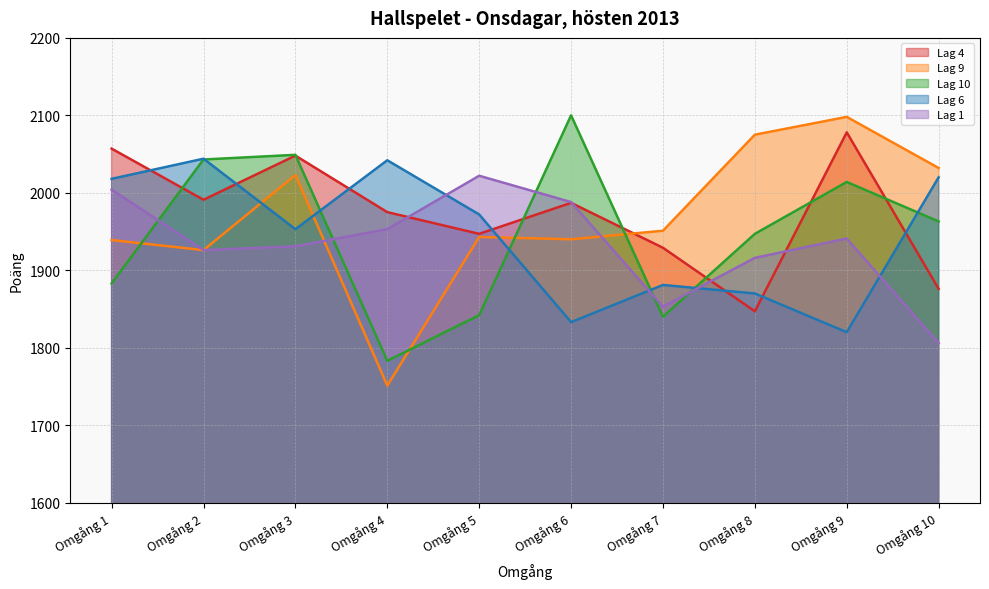

Reading right to left, transcribe all the data shown in this chart.

Lag 4: Omgång 10=1876	Omgång 9=2078	Omgång 8=1847	Omgång 7=1929	Omgång 6=1987	Omgång 5=1947	Omgång 4=1975	Omgång 3=2048	Omgång 2=1991	Omgång 1=2057
Lag 9: Omgång 10=2032	Omgång 9=2098	Omgång 8=2075	Omgång 7=1951	Omgång 6=1940	Omgång 5=1943	Omgång 4=1751	Omgång 3=2023	Omgång 2=1926	Omgång 1=1939
Lag 10: Omgång 10=1963	Omgång 9=2014	Omgång 8=1947	Omgång 7=1840	Omgång 6=2100	Omgång 5=1842	Omgång 4=1783	Omgång 3=2049	Omgång 2=2043	Omgång 1=1883
Lag 6: Omgång 10=2020	Omgång 9=1820	Omgång 8=1870	Omgång 7=1881	Omgång 6=1833	Omgång 5=1972	Omgång 4=2042	Omgång 3=1953	Omgång 2=2044	Omgång 1=2018
Lag 1: Omgång 10=1806	Omgång 9=1941	Omgång 8=1916	Omgång 7=1853	Omgång 6=1988	Omgång 5=2022	Omgång 4=1953	Omgång 3=1931	Omgång 2=1926	Omgång 1=2004